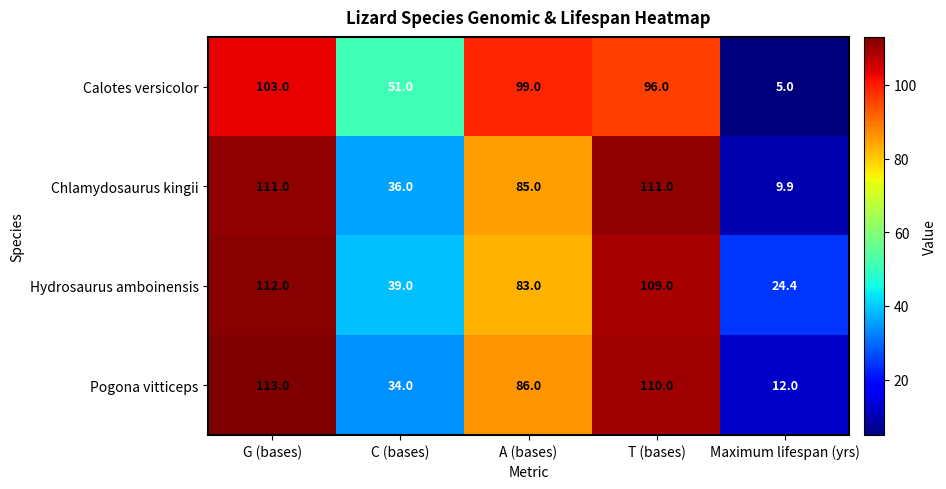

Between G (bases) and A (bases), which series saw the biggest shift?

Hydrosaurus amboinensis